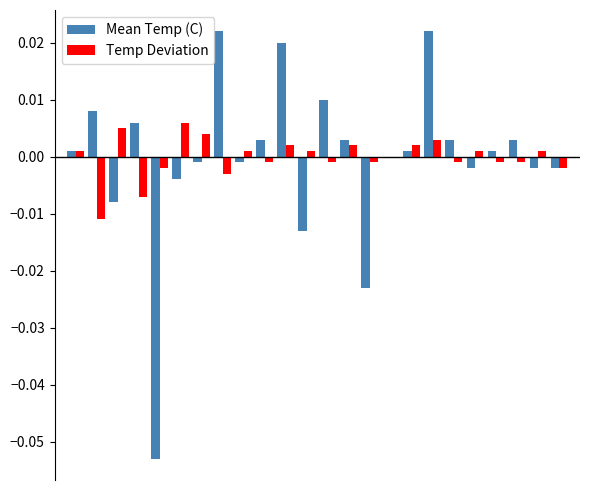

How many data points does each series have?

24